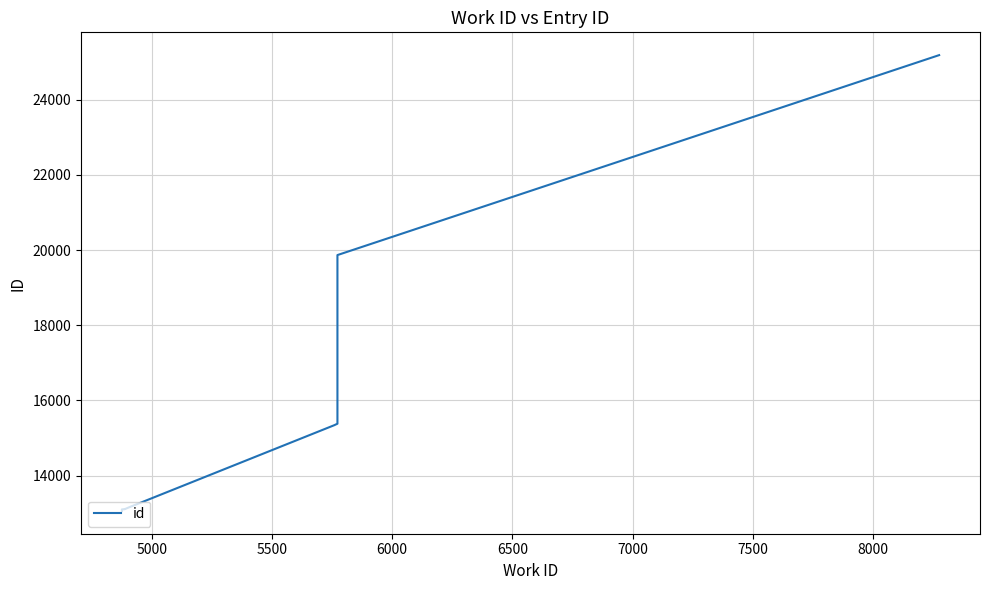

How many series are shown in this chart?

1